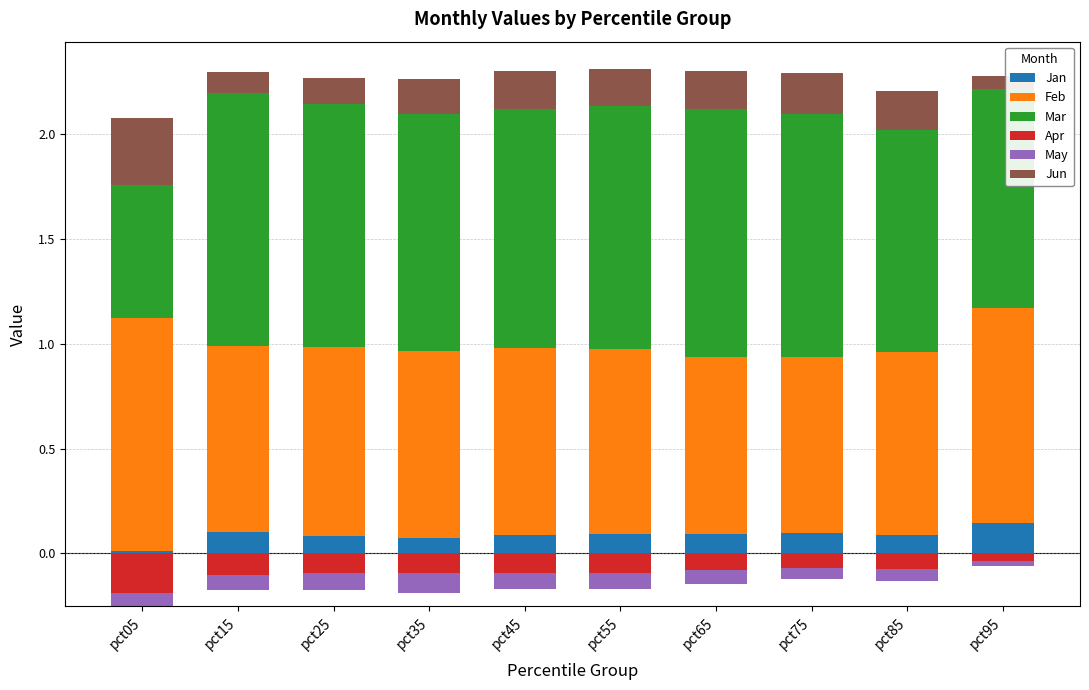

What is the value of the Jun bar at the 3rd from the left?

0.1